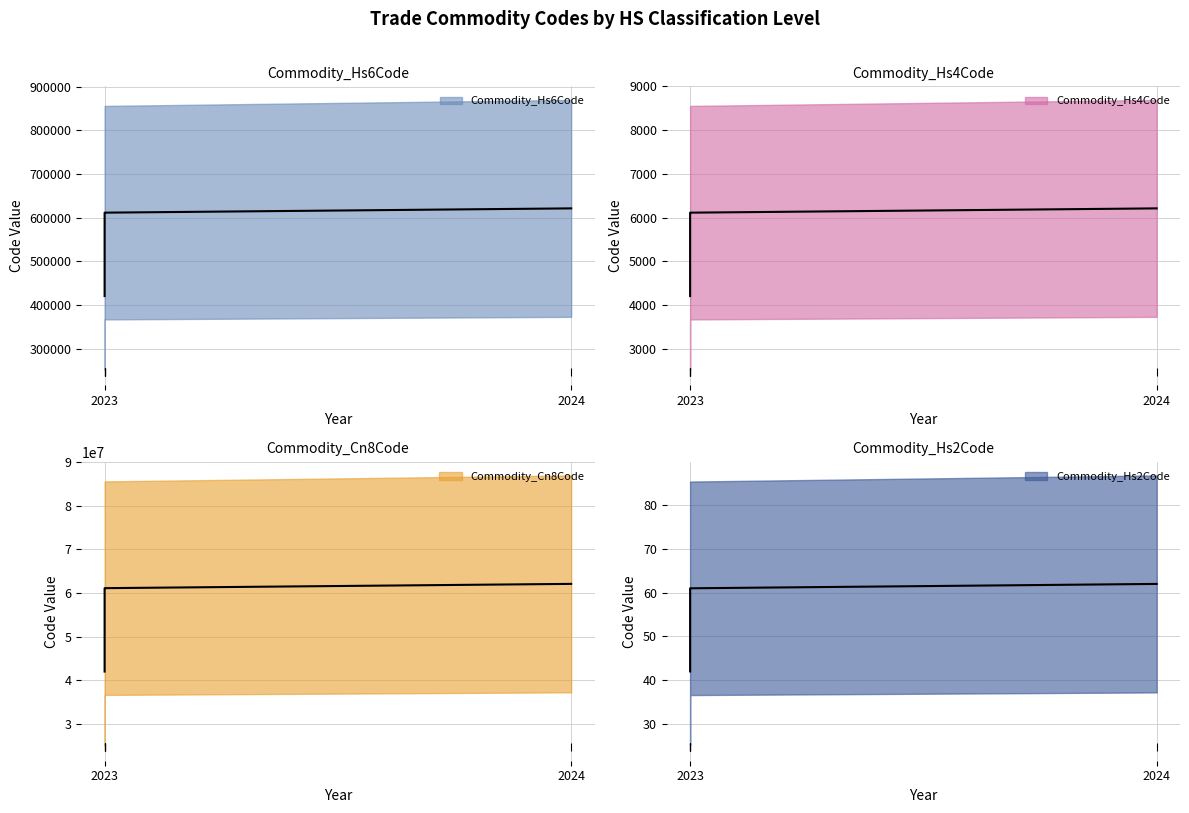

How many lines are shown in the chart?

4